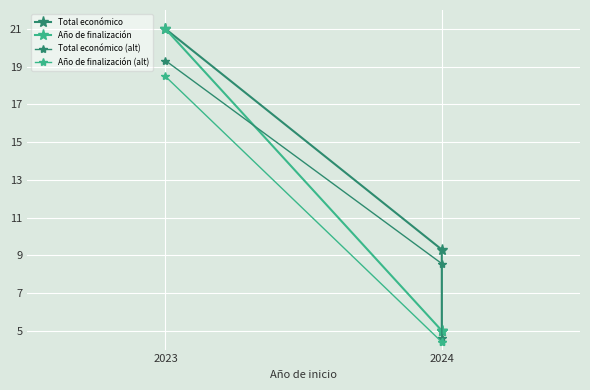

Rank the series at 2024 from lowest to highest value.

Año de finalización (alt), Año de finalización, Total económico (alt), Total económico